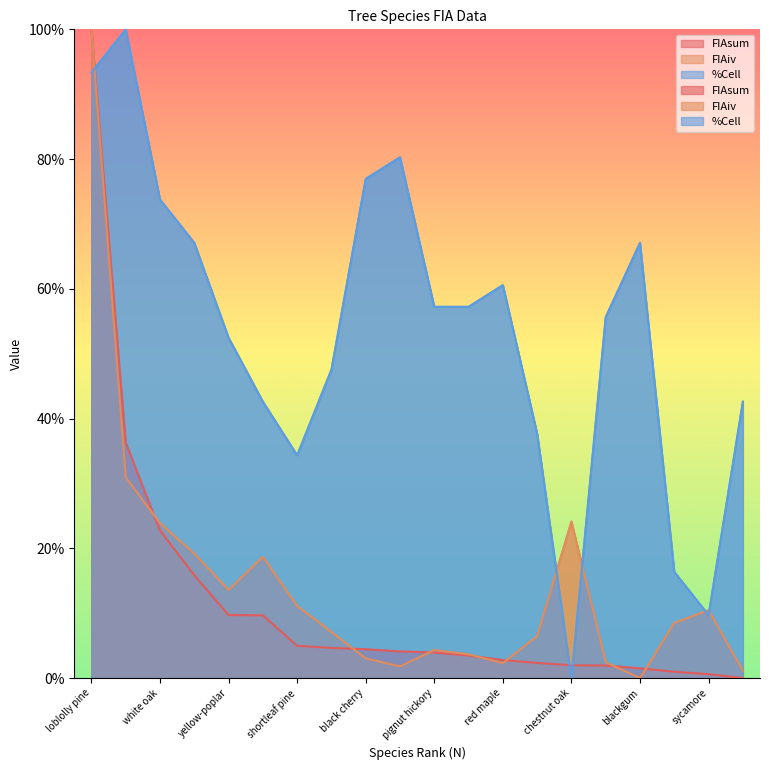

Which category has the lowest value in the FIAiv series?

blackgum